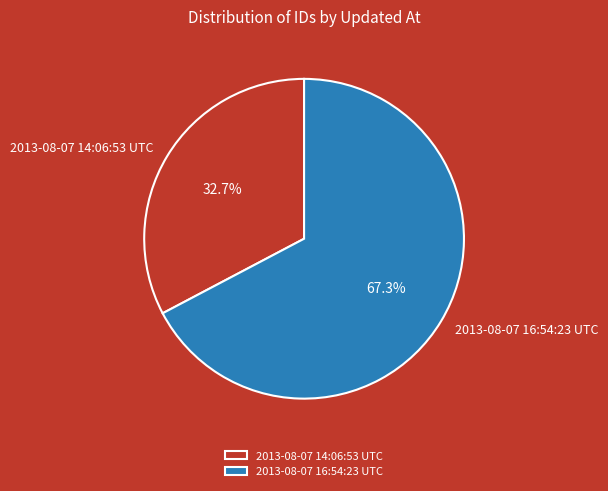

Is the sum of 2013-08-07 16:54:23 UTC and 2013-08-07 14:06:53 UTC greater than half?

Yes